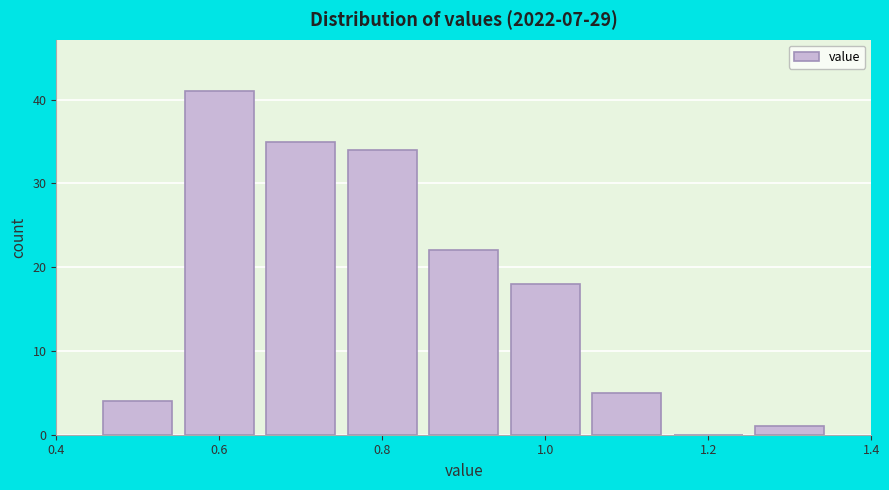

Over which range of the x-axis is the bar tallest?

0.55 to 0.65